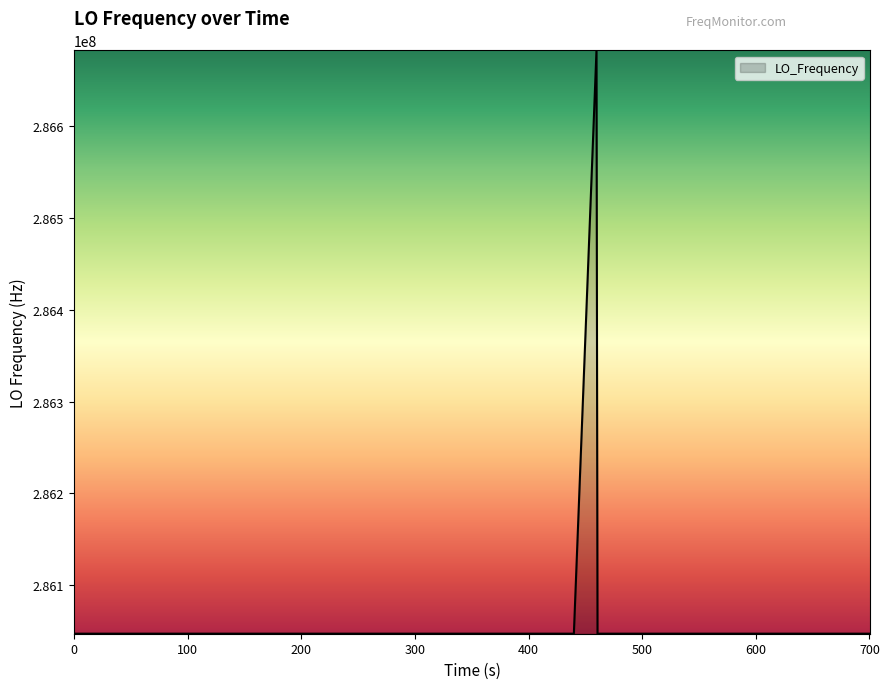

What is the minimum value shown in the chart?

286046998.2